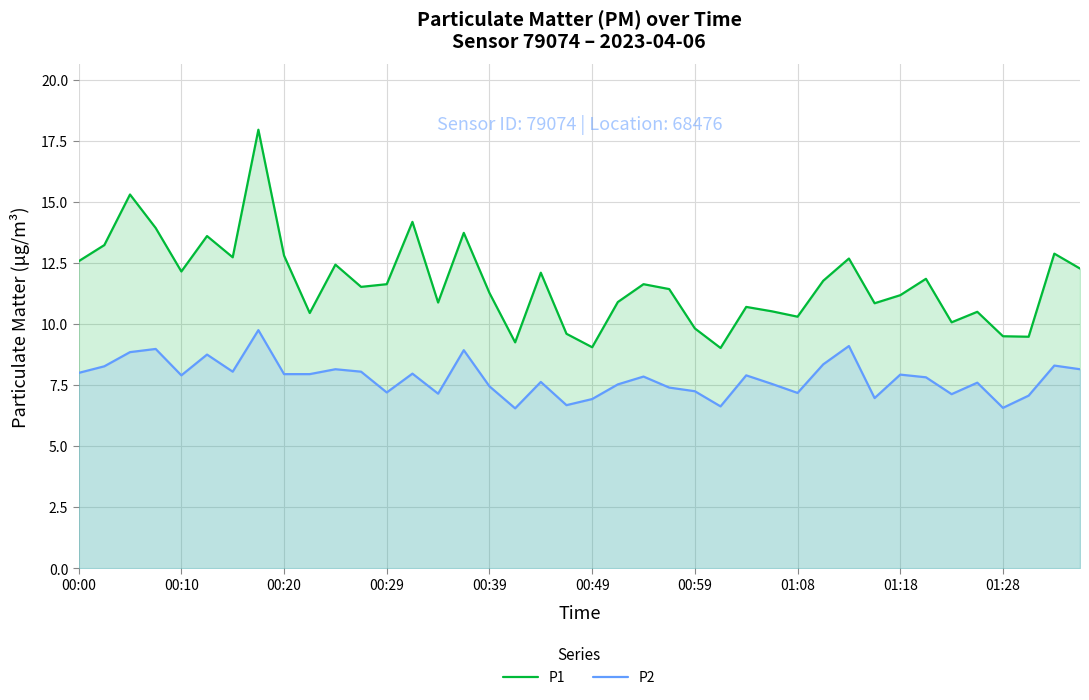

How many series are shown in this chart?

2